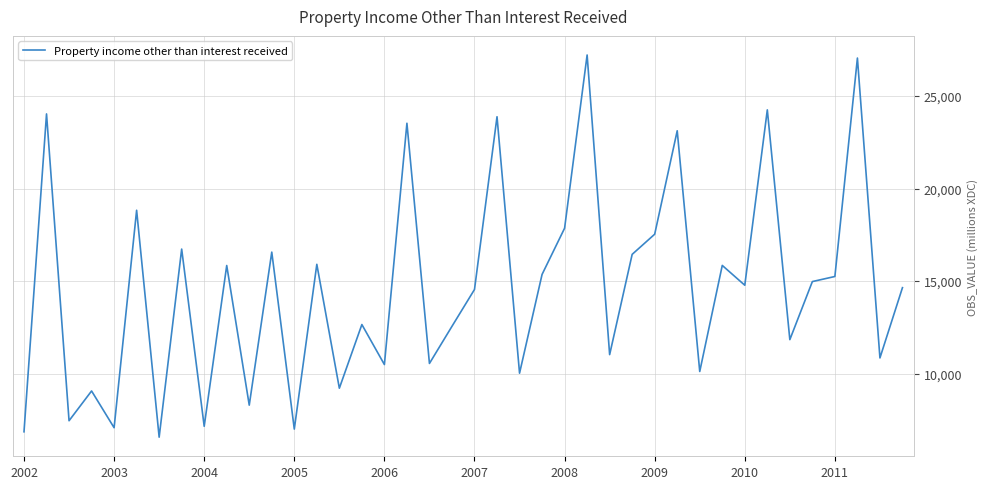

What is the minimum value shown in the chart?

6565.1